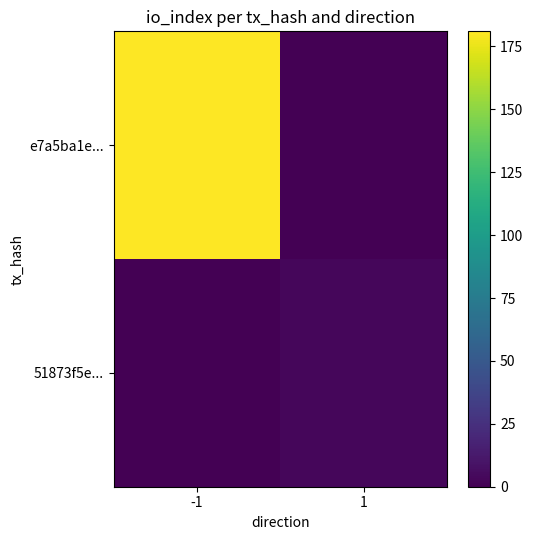

At how many categories does at least one series exceed 74?

1